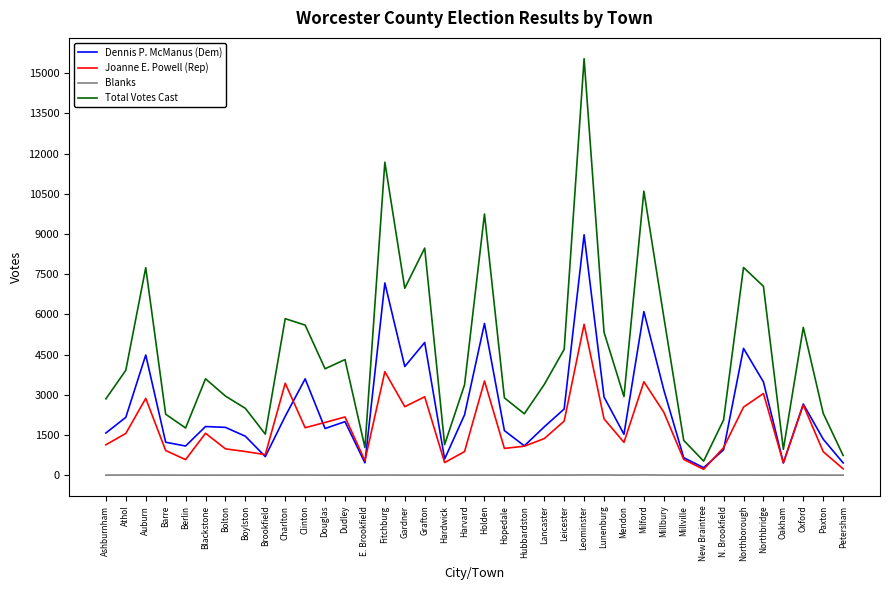

What is the sum of all Joanne E. Powell (Rep) values?

67200